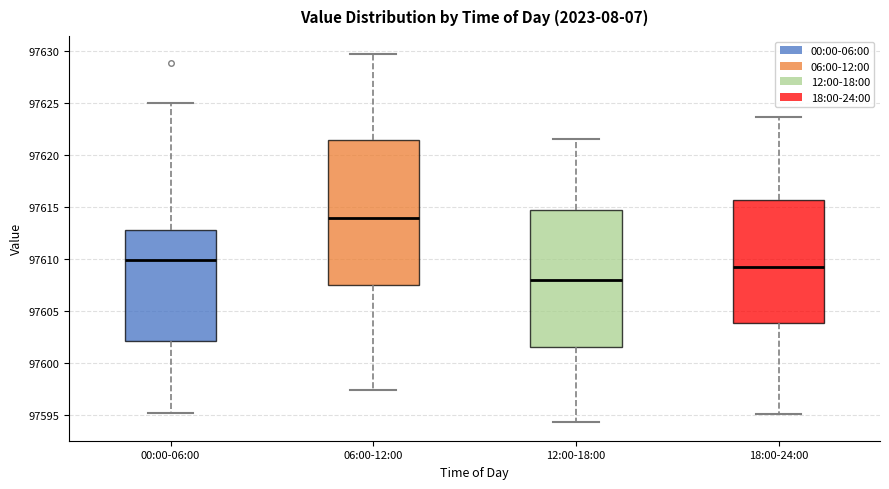

Where is the upper edge of the box for 12:00-18:00 on the y-axis? The values are not printed on the chart, so give them approximately, as read against the axis.

97615.0